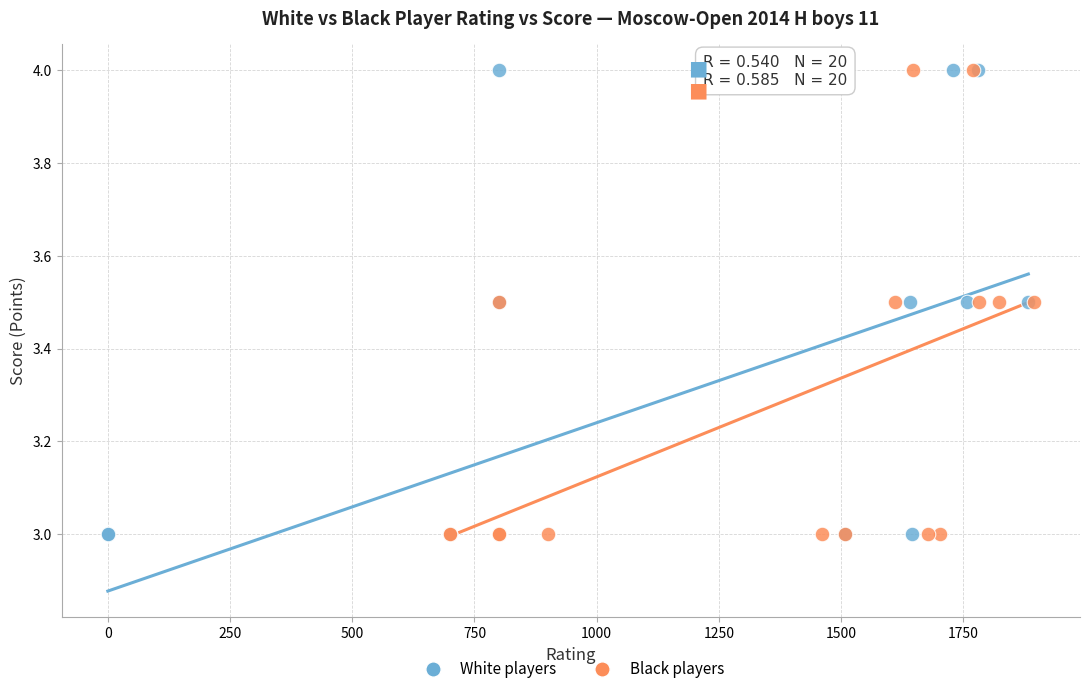

What are all the series names shown in the legend?

White players, Black players